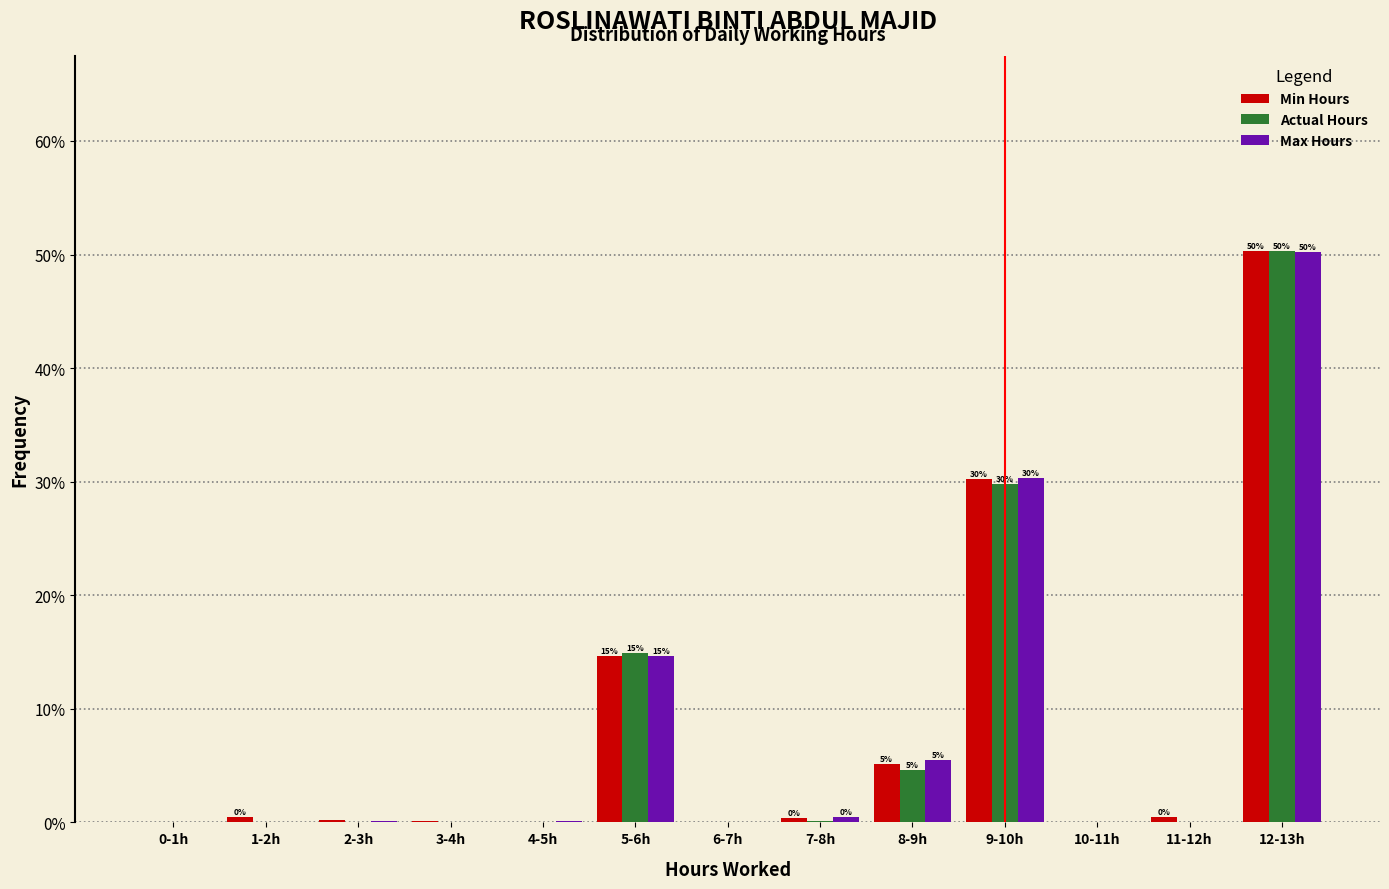

Which series changed the most between 5-6h and 11-12h?

Actual Hours